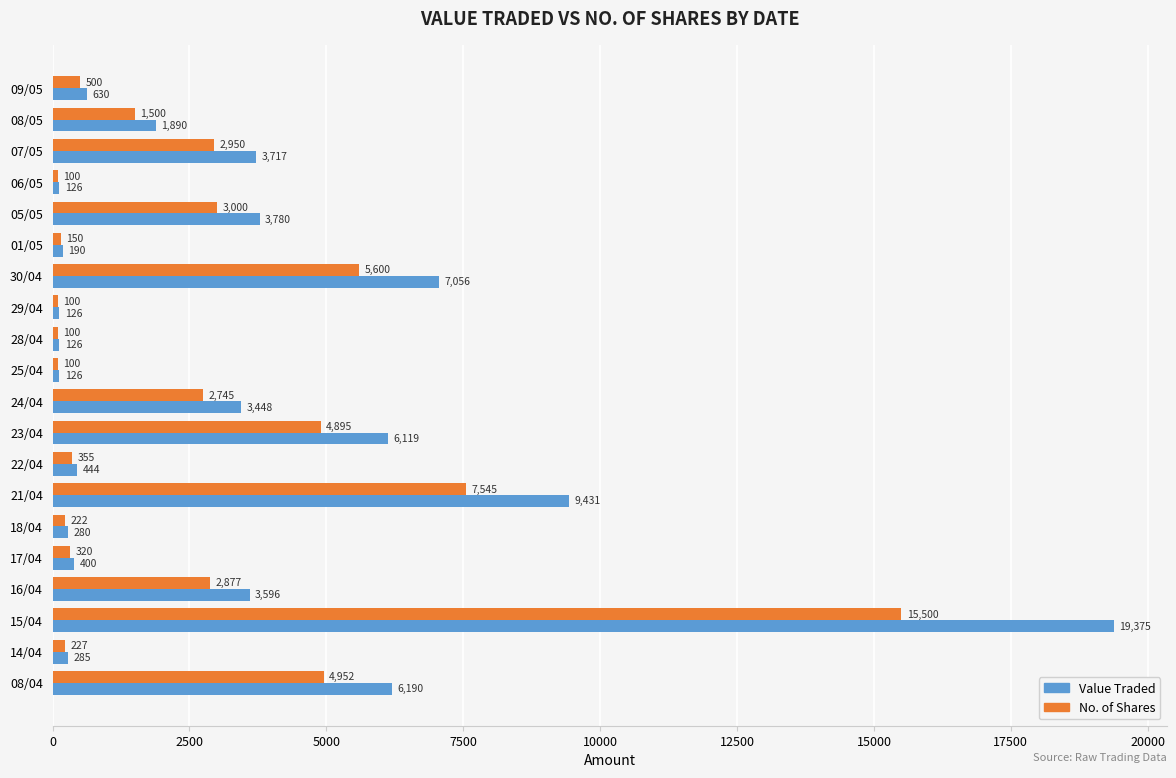

What is the maximum value shown in the chart?

19375